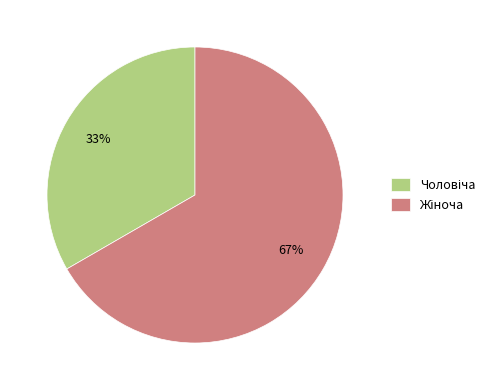

To the nearest percent, what is the average slice percentage?

50%